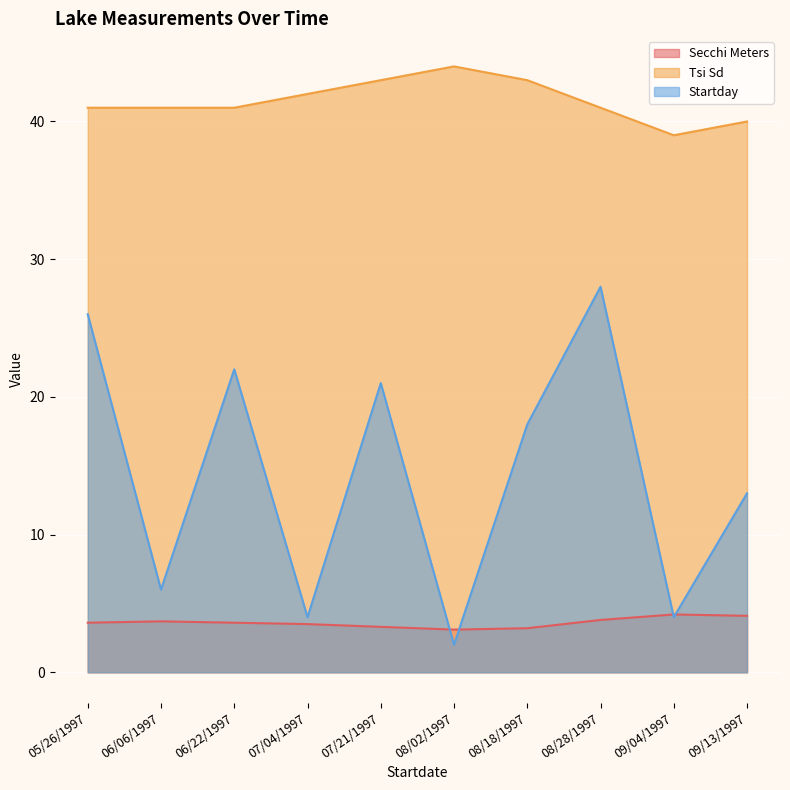

The Tsi Sd series shows 53.9 at 08/28/1997. True or false?

False